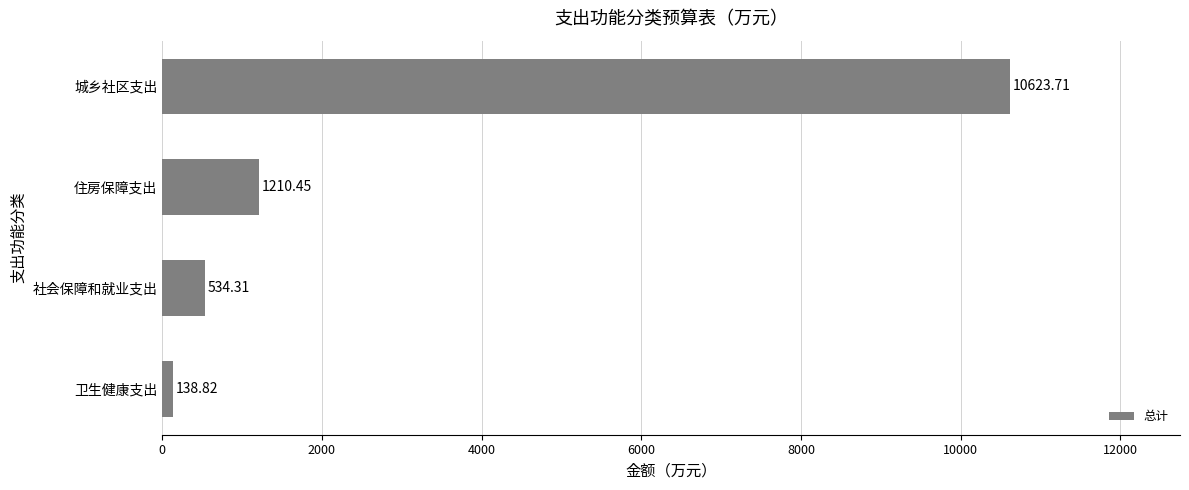

What is the change in value from 社会保障和就业支出 to 住房保障支出?

+676.1